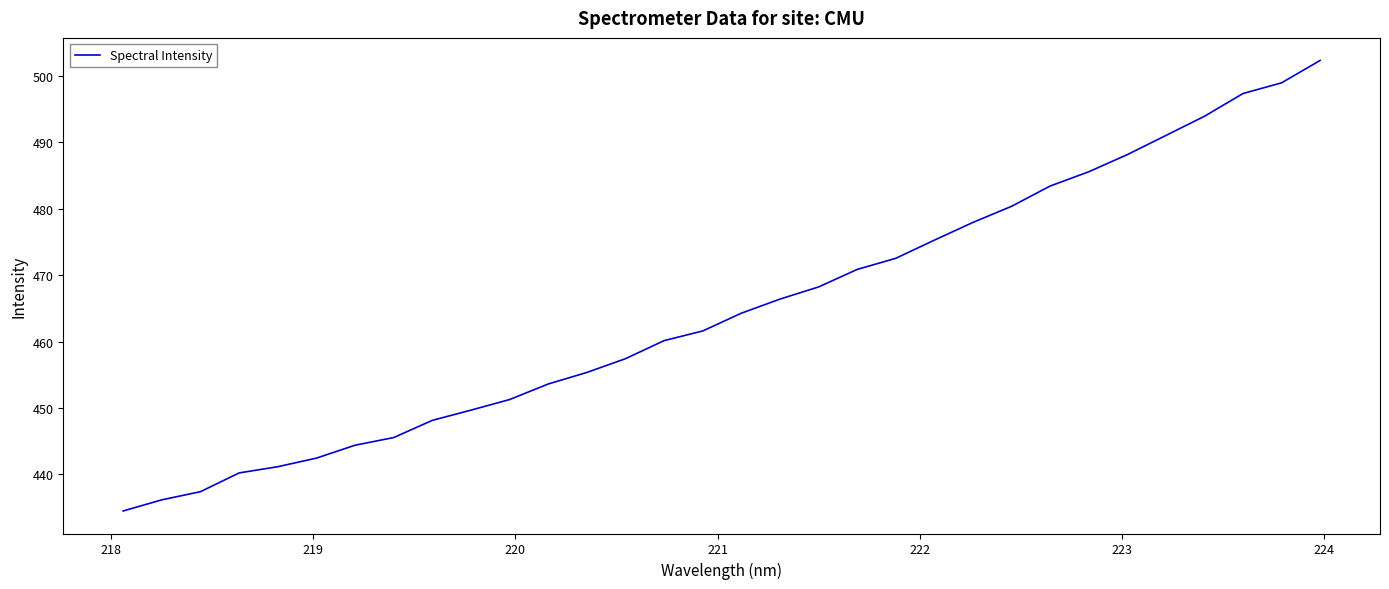

What is the difference between the maximum and minimum values?

67.9